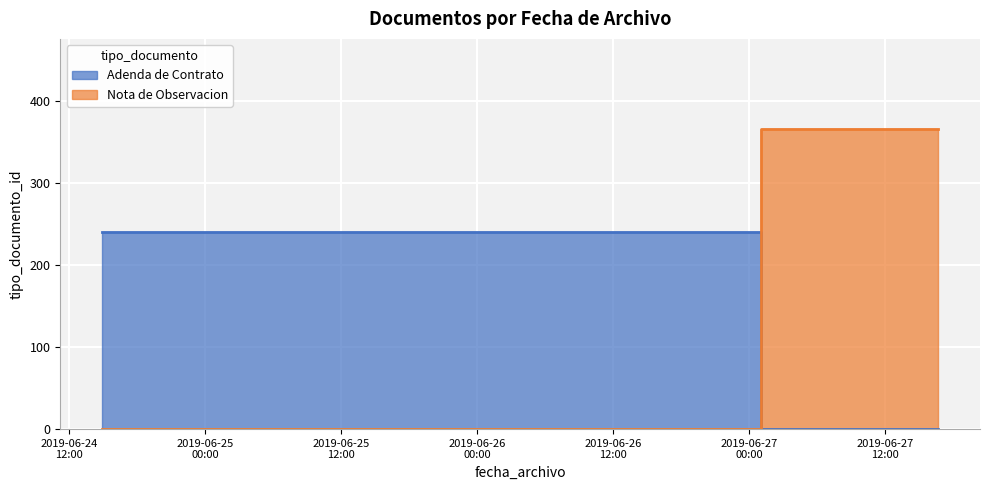

At which label is the value closest to 120?

2019-06-26 09:21:38